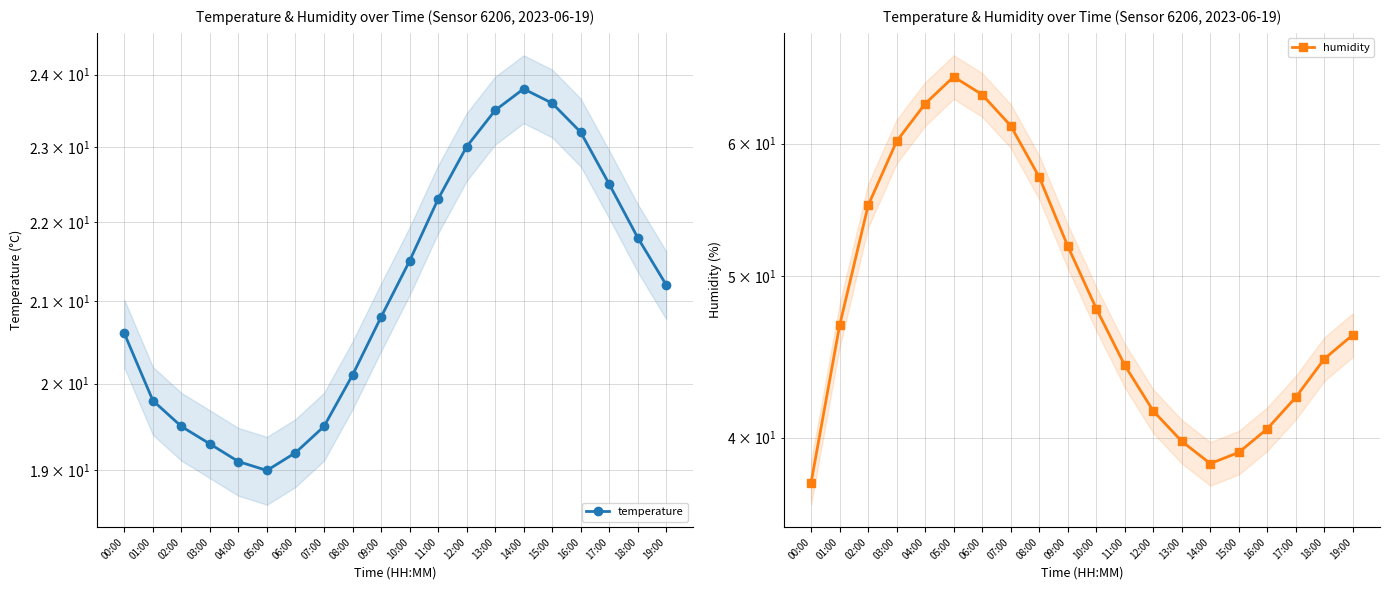

List the series in order of their overall mean, highest first.

humidity, temperature